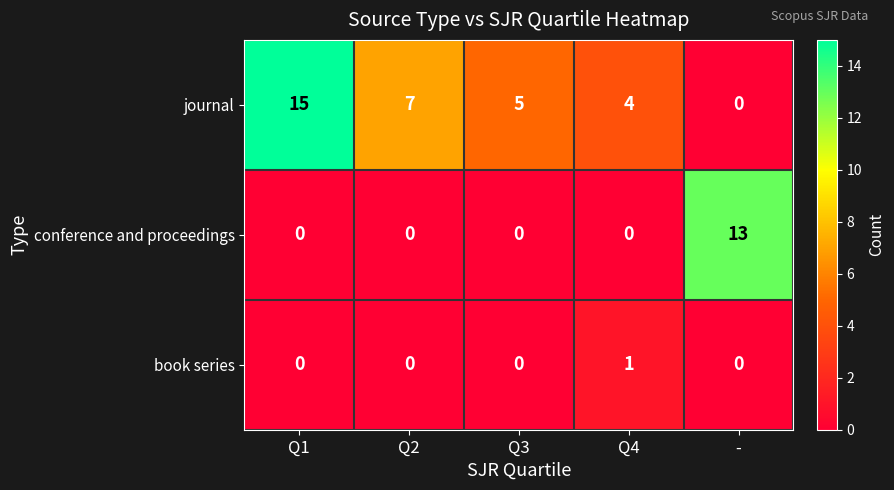

What is the maximum value shown in the chart?

15